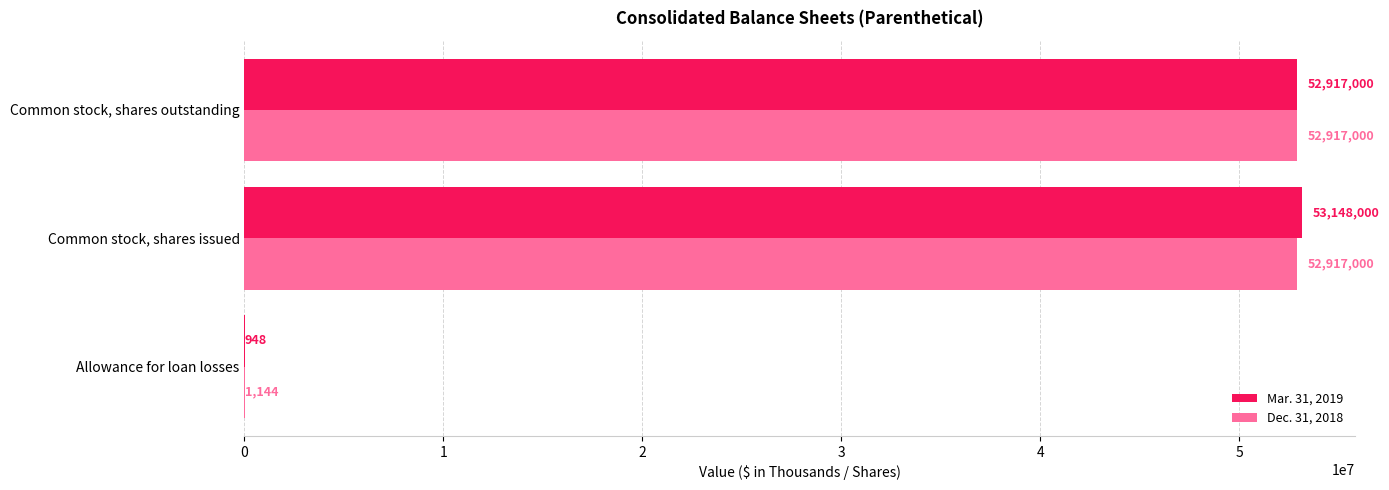

What is the sum of the Mar. 31, 2019 values at Allowance for loan losses and Common stock, shares issued?

53148948